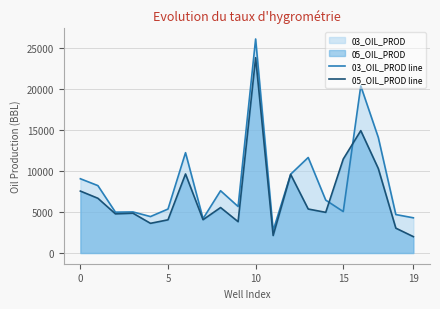

What is the maximum value shown in the chart?

26130